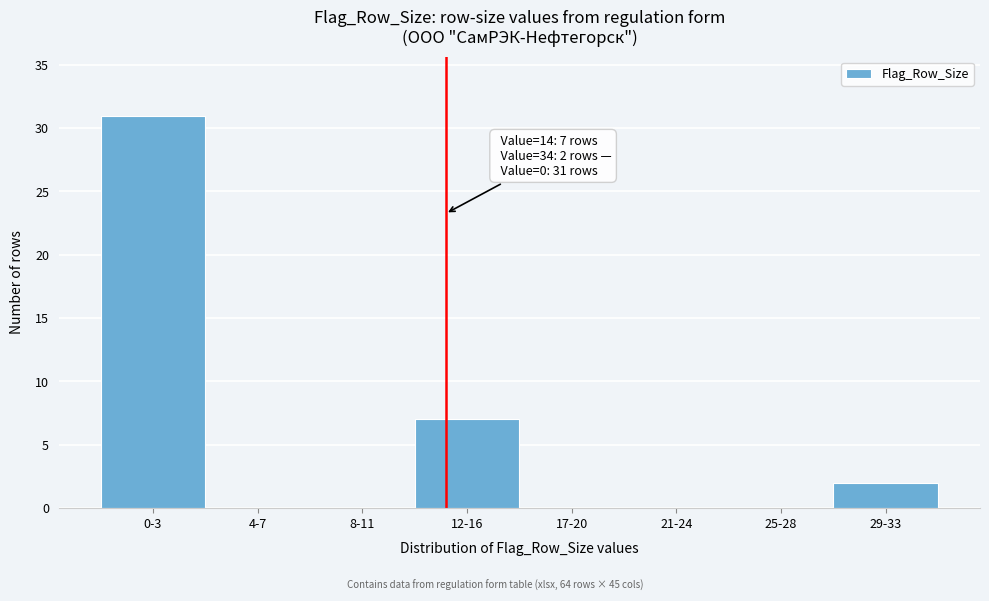

Reading left to right, list all the values displayed in this chart.

0-3=31	4-7=0	8-11=0	12-16=7	17-20=0	21-24=0	25-28=0	29-33=2